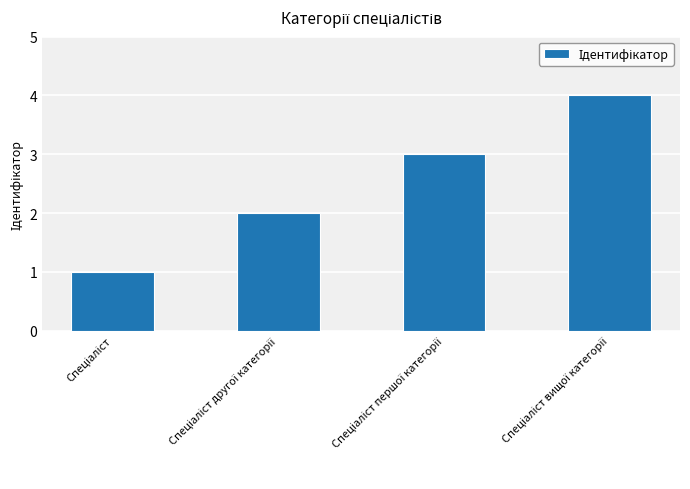

What is the maximum value shown in the chart?

4